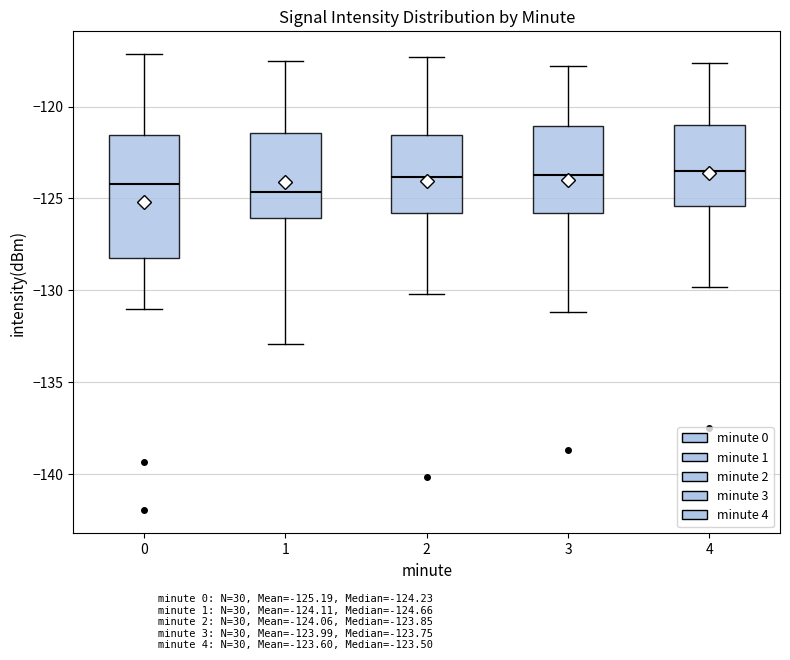

Reading left to right, transcribe this box plot: for each box, give where its median line is, the range the box spans, and where its two whiskers end, as read against the y-axis. The values are not printed on the chart, so give them approximately, as read against the axis.

0: median -124.0, box -128.5 to -121.5, whiskers -131.0 to -117.0
1: median -124.5, box -126.0 to -121.5, whiskers -133.0 to -117.5
2: median -124.0, box -126.0 to -121.5, whiskers -130.0 to -117.5
3: median -123.5, box -126.0 to -121.0, whiskers -131.0 to -118.0
4: median -123.5, box -125.5 to -121.0, whiskers -130.0 to -117.5